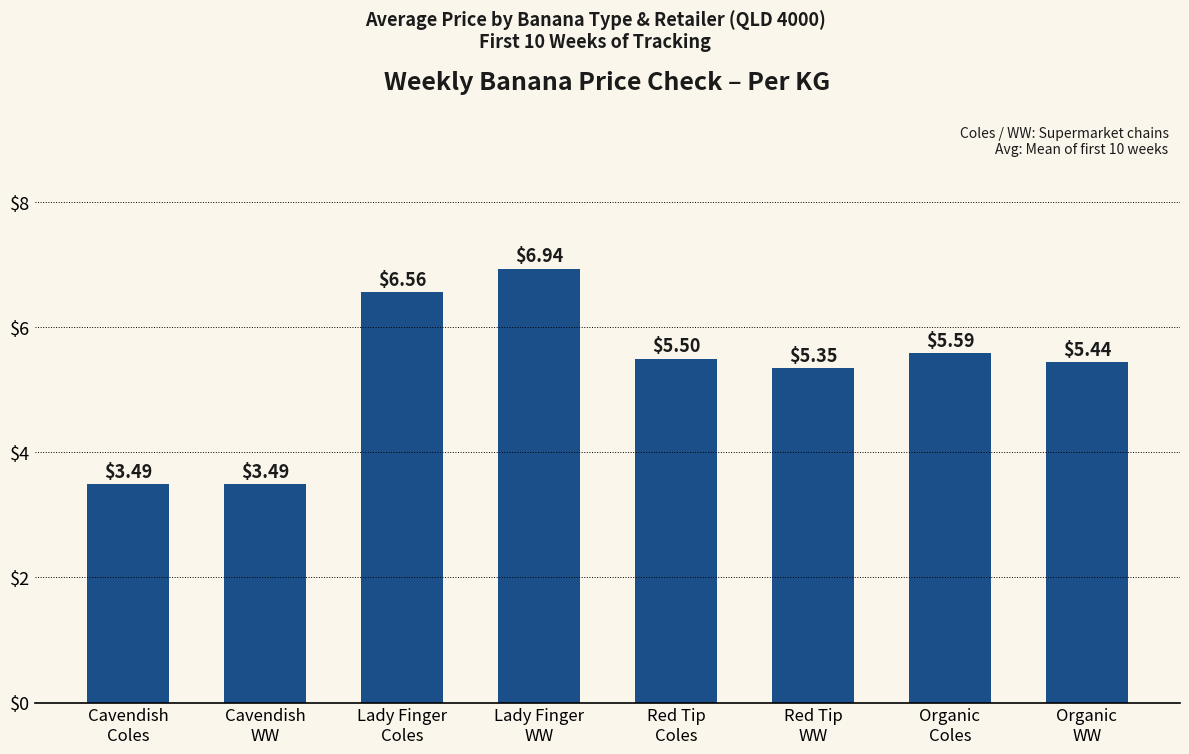

What is the sum of all values?

42.4